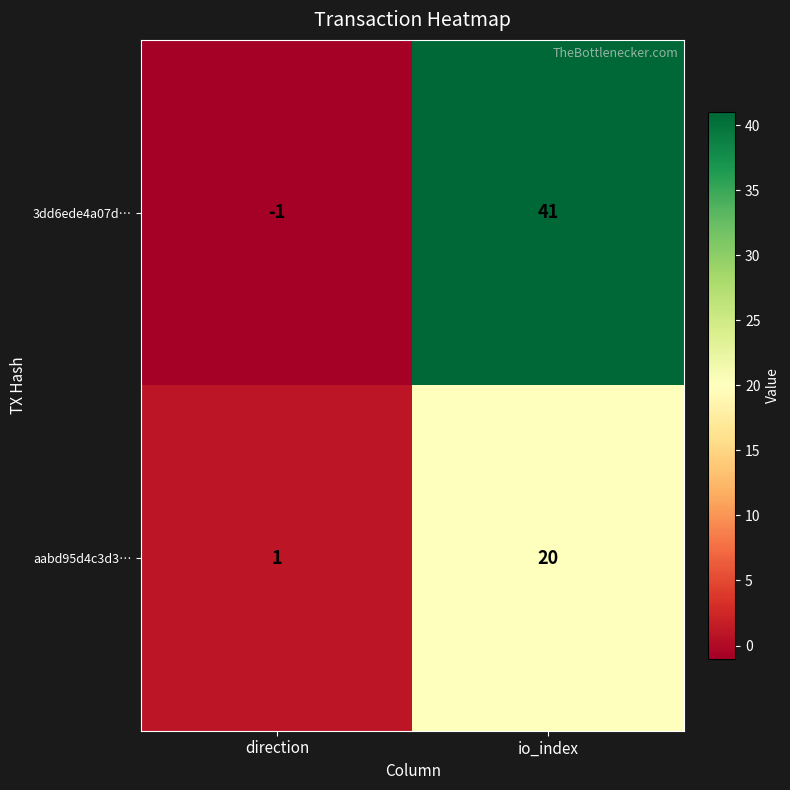

At direction, list the series in order from largest to smallest.

aabd95d4c3d3…, 3dd6ede4a07d…